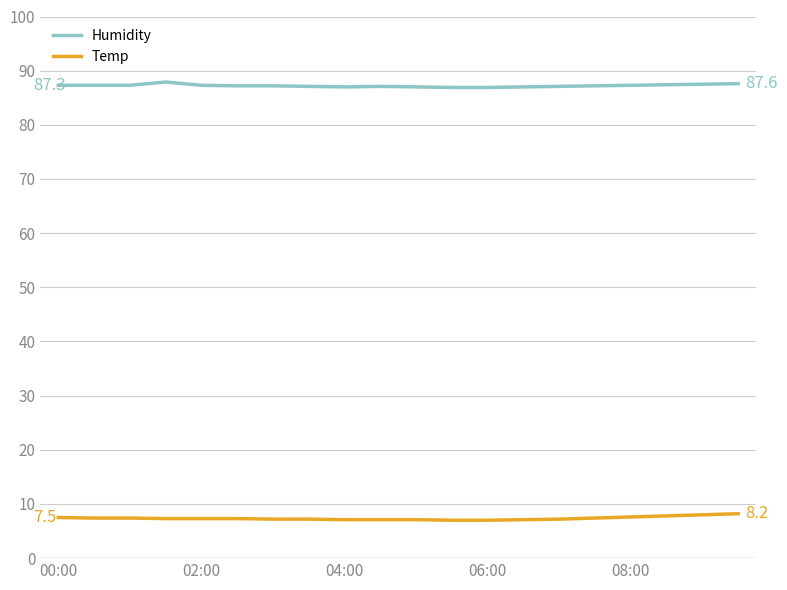

What is the sum of all Temp values?

147.2